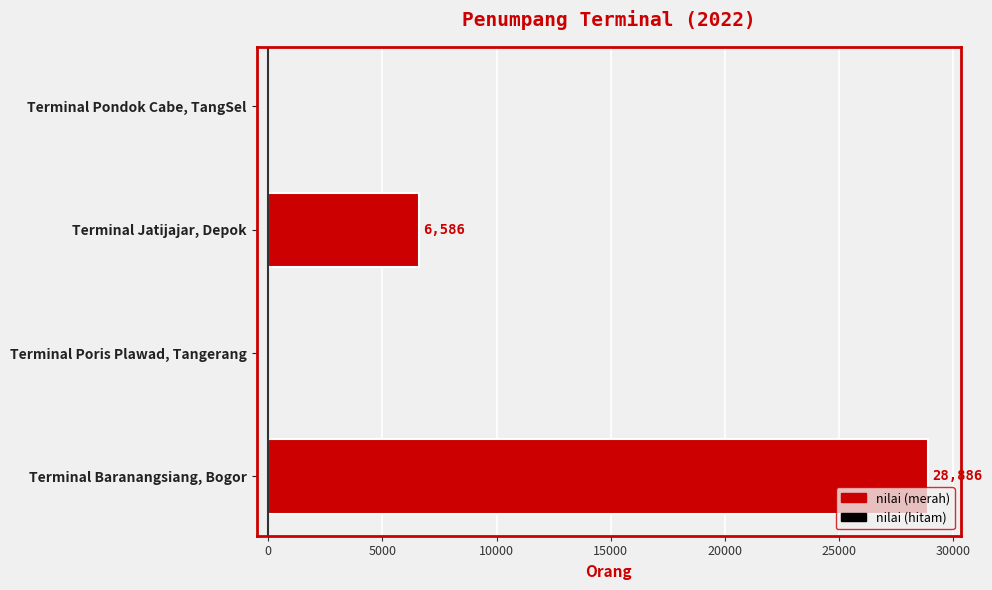

How many values are above zero?

2